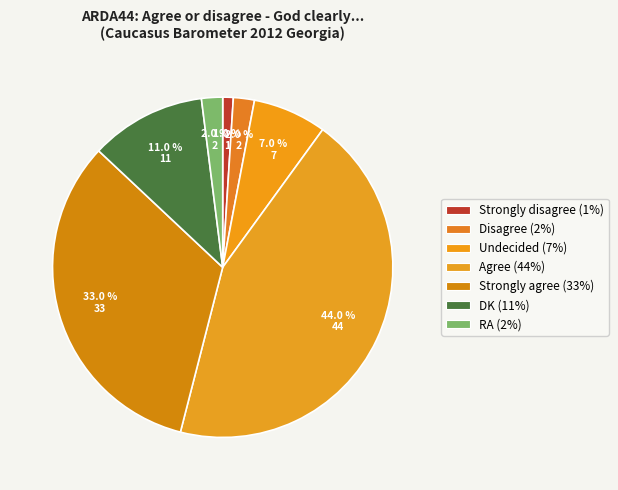

How many slices are in this pie chart?

7